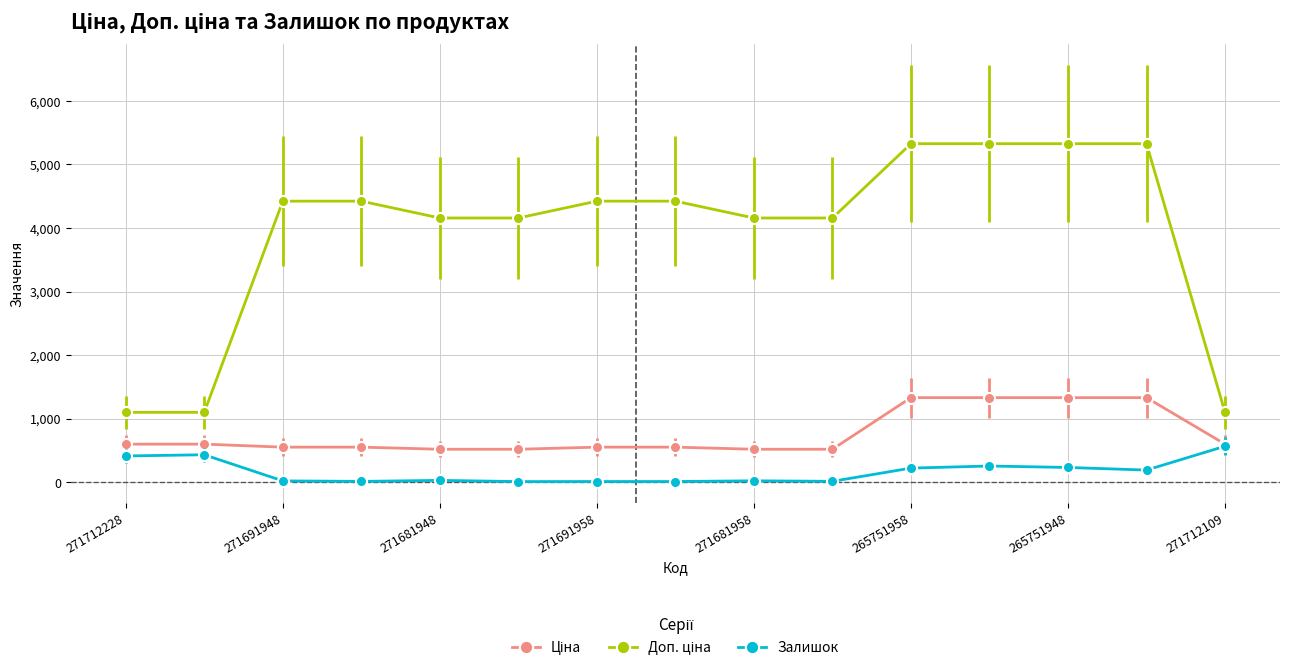

What is the greatest value displayed?

5324.9